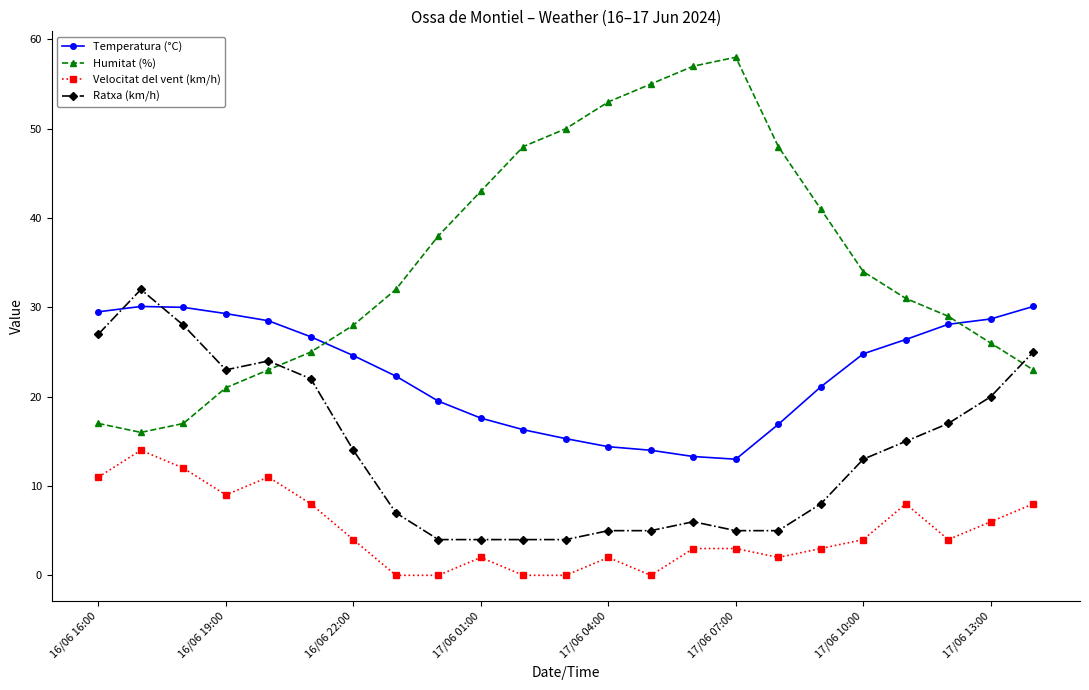

What is the value of the Humitat (%) point at the 1st from the left?

17.0